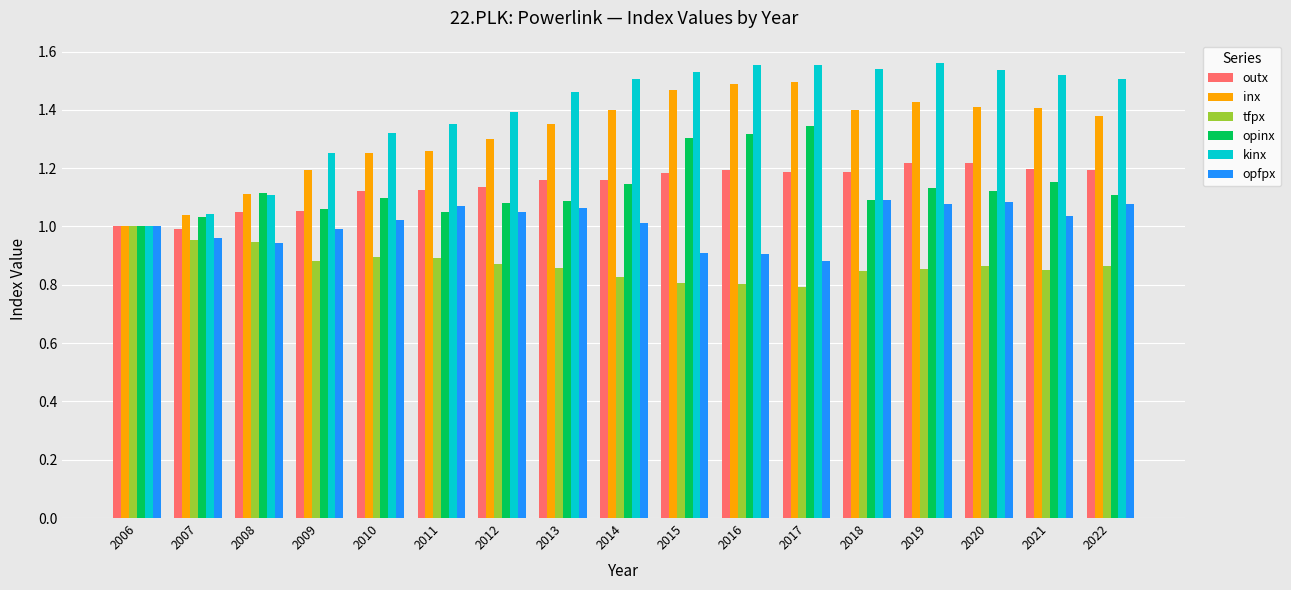

What is the total value across all series at 2007?

6.0